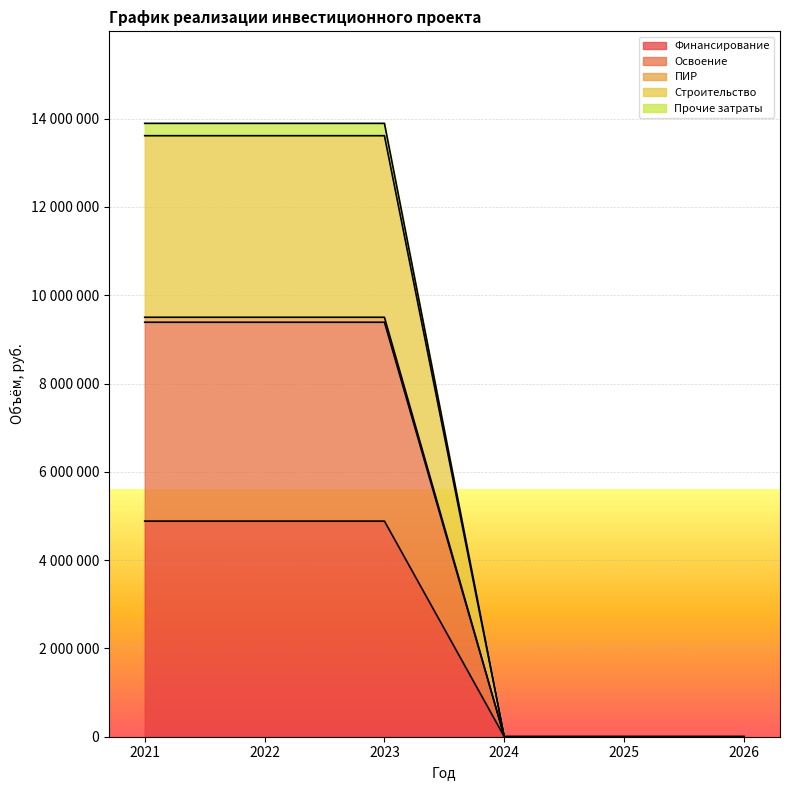

True or false: ПИР and Прочие затраты cross at least once.

False